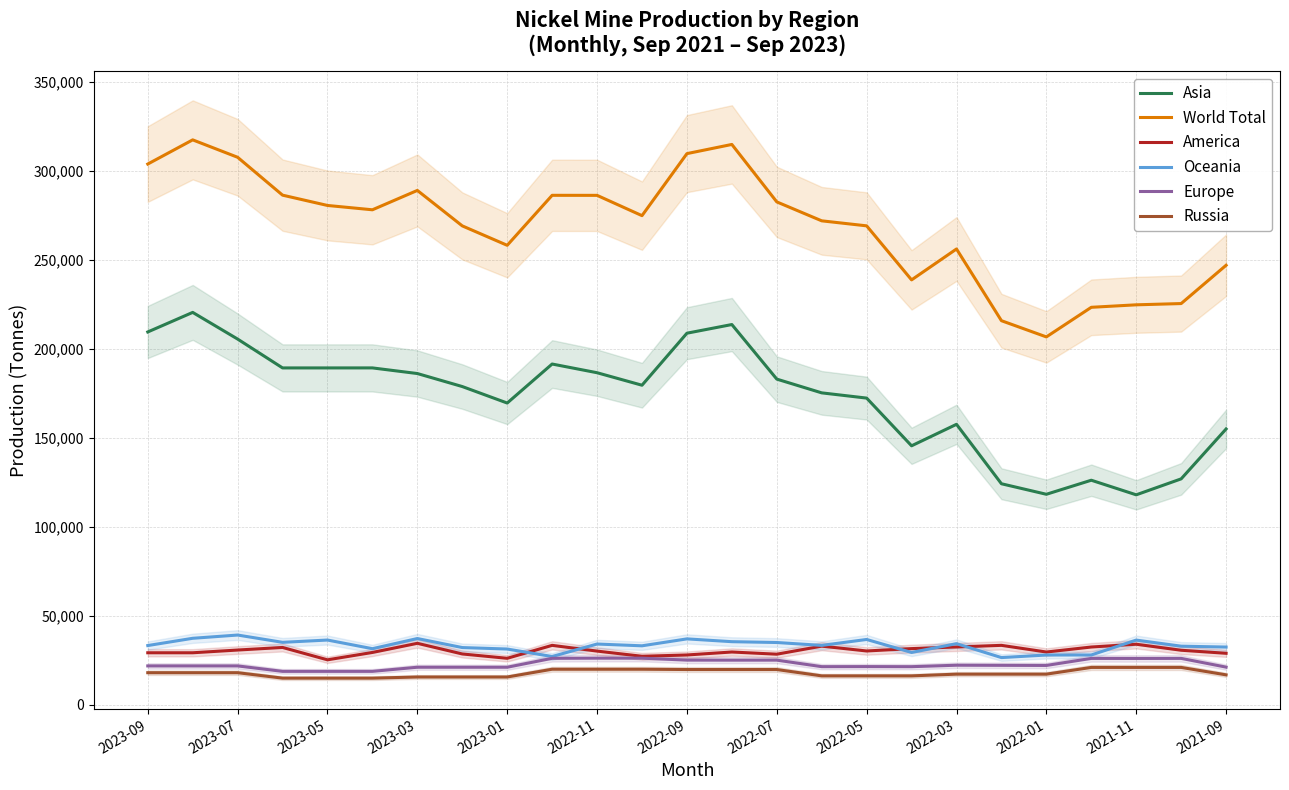

True or false: Europe and Asia cross at least once.

False